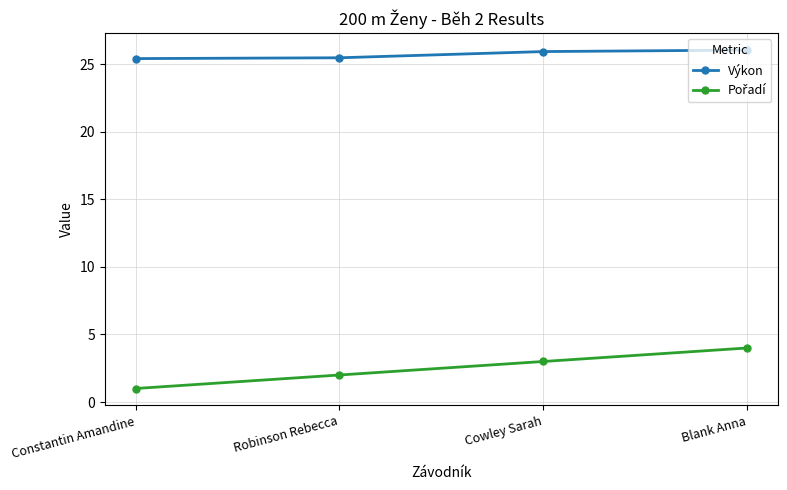

What is the spread (max minus min) of values at Robinson Rebecca?

23.5